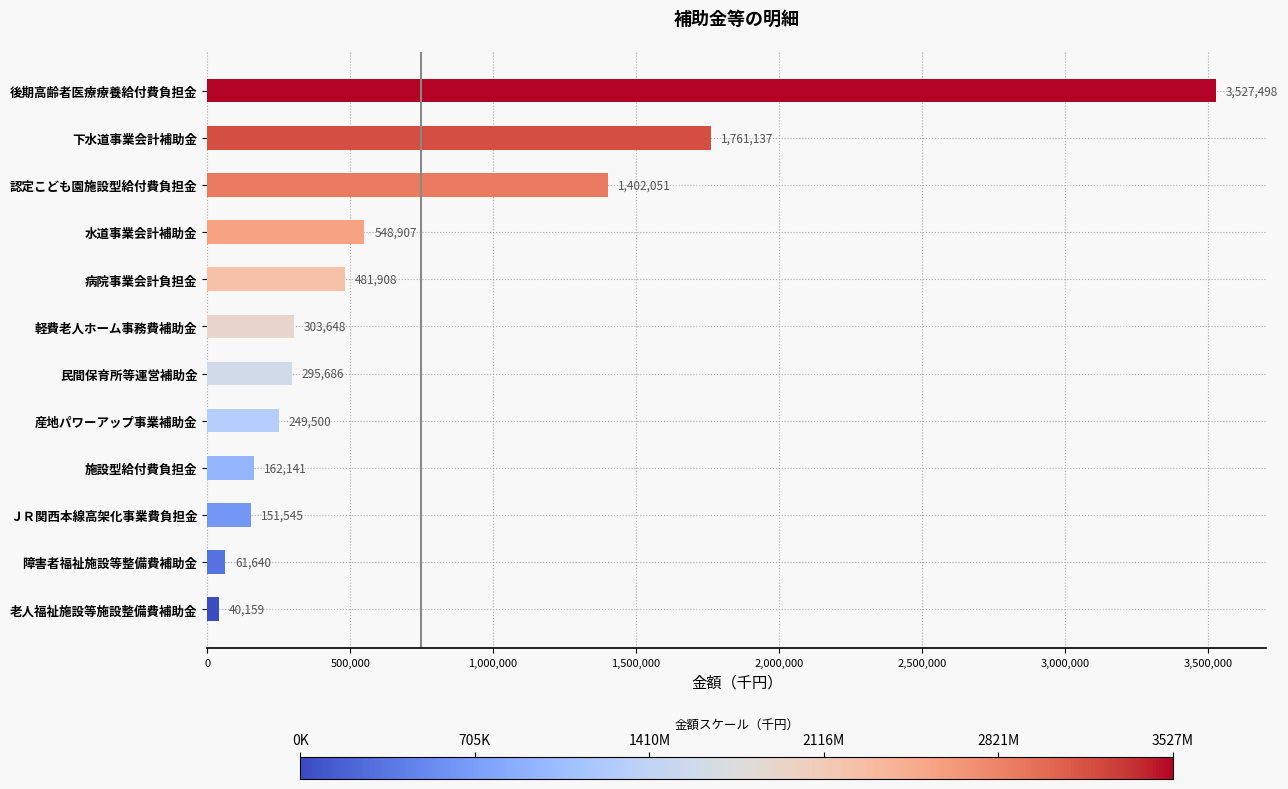

Reading top to bottom, list all the values displayed in this chart.

3527498	1761137	1402051	548907	481908	303648	295686	249500	162141	151545	61640	40159